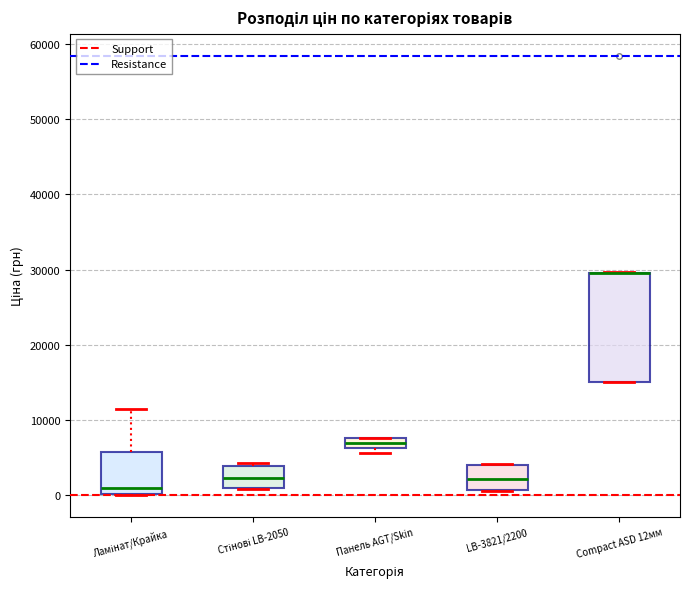

Which box is the tallest, from its lower edge to its upper edge?

Compact ASD 12мм